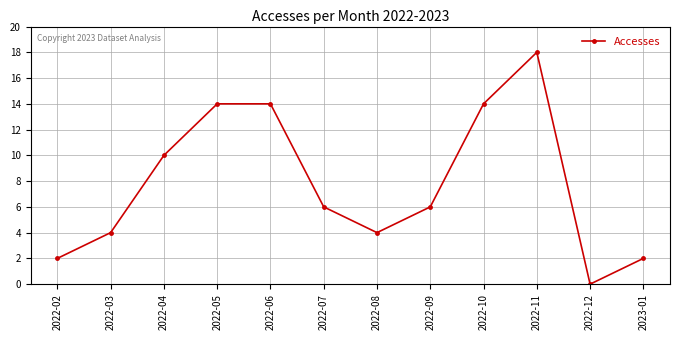

At which label does the data first exceed 6?

2022-04